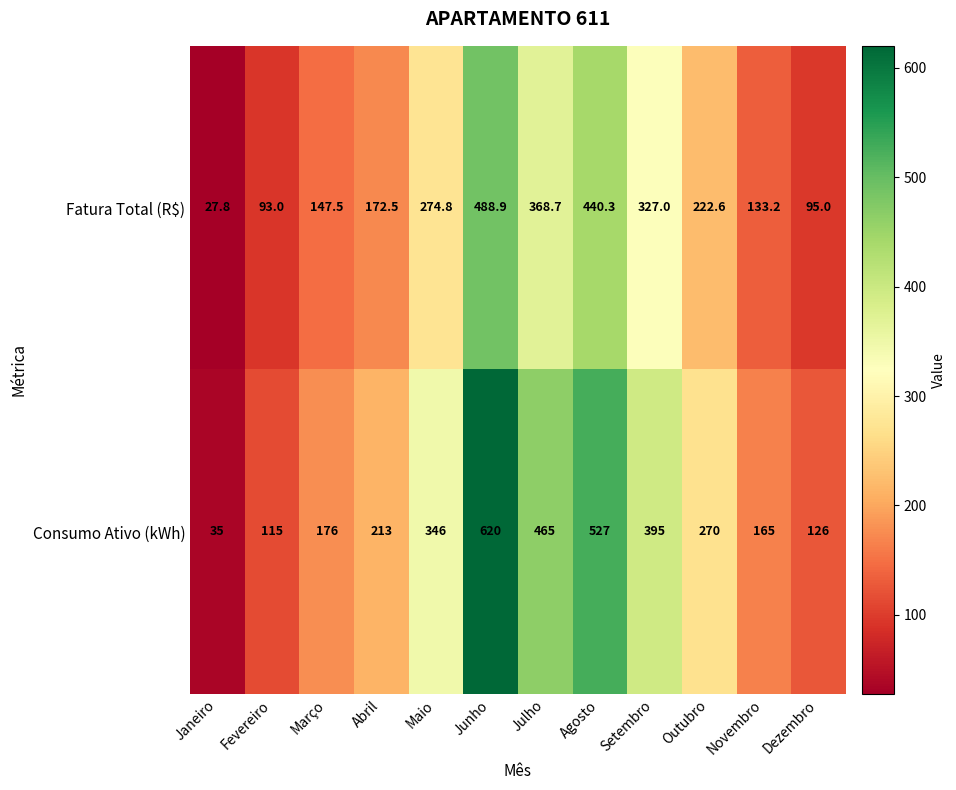

Reading left to right, transcribe all the data shown in this chart.

Fatura Total (R$): 27.8	93.0	147.5	172.5	274.8	488.9	368.7	440.3	327.0	222.6	133.2	95.0
Consumo Ativo (kWh): 35.0	115.0	176.0	213.0	346.0	620.0	465.0	527.0	395.0	270.0	165.0	126.0